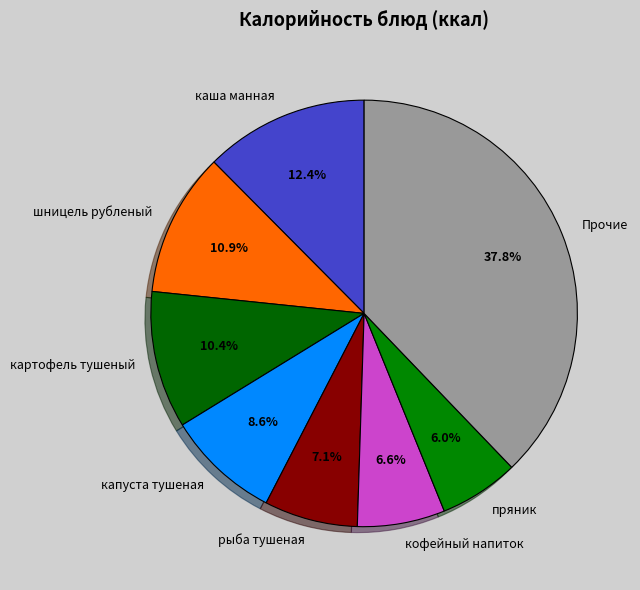

What is the smallest slice in the pie chart?

пряник